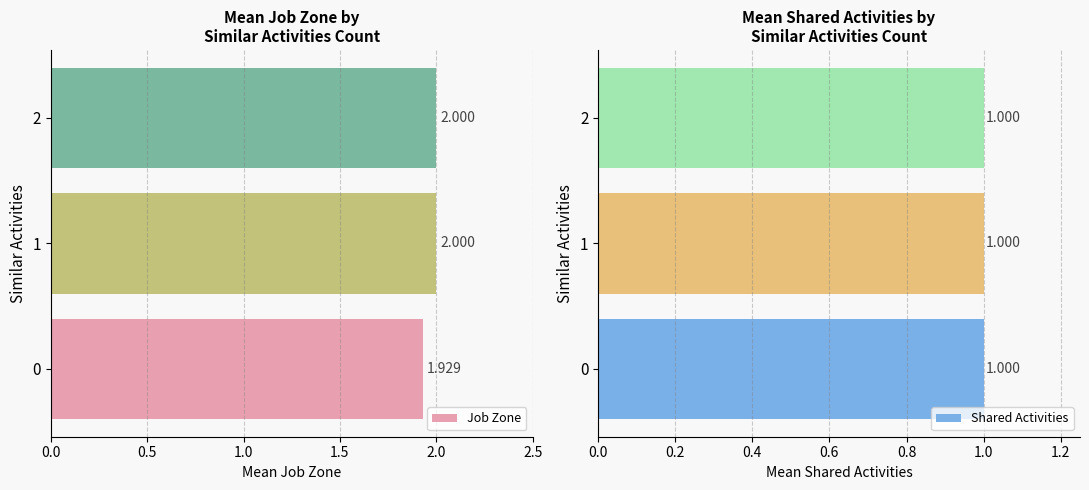

What are all the series names shown in the legend?

Job Zone, Shared Activities